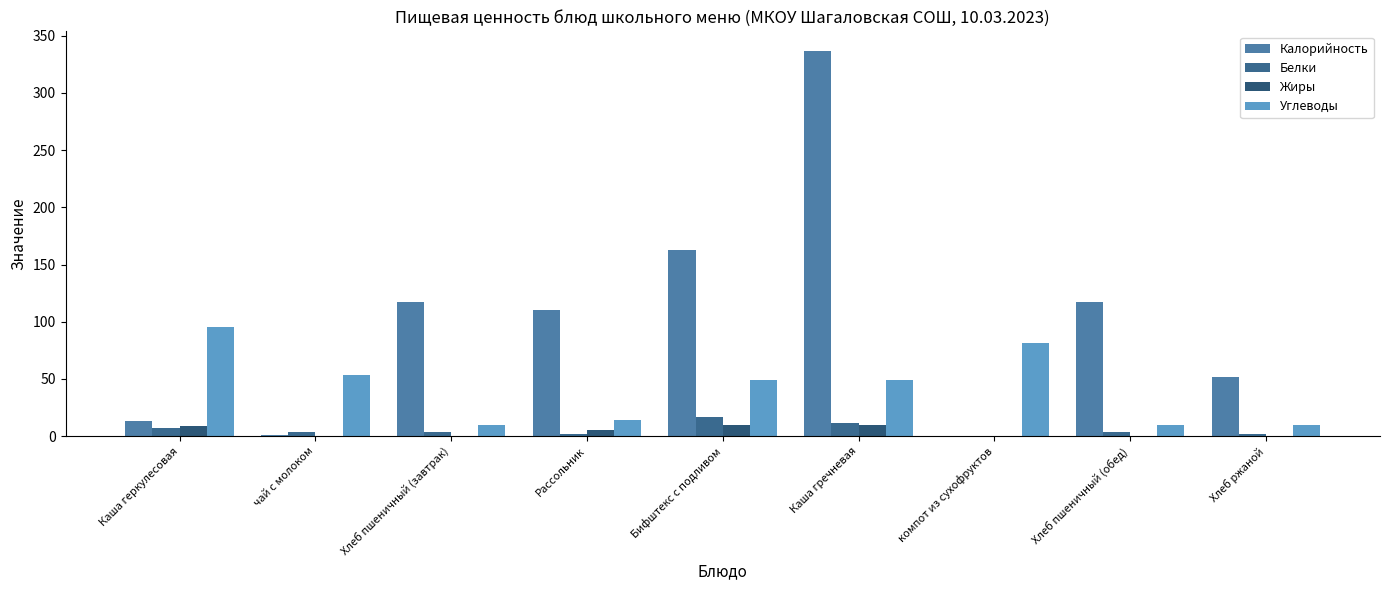

At how many categories does at least one series exceed 44?

9